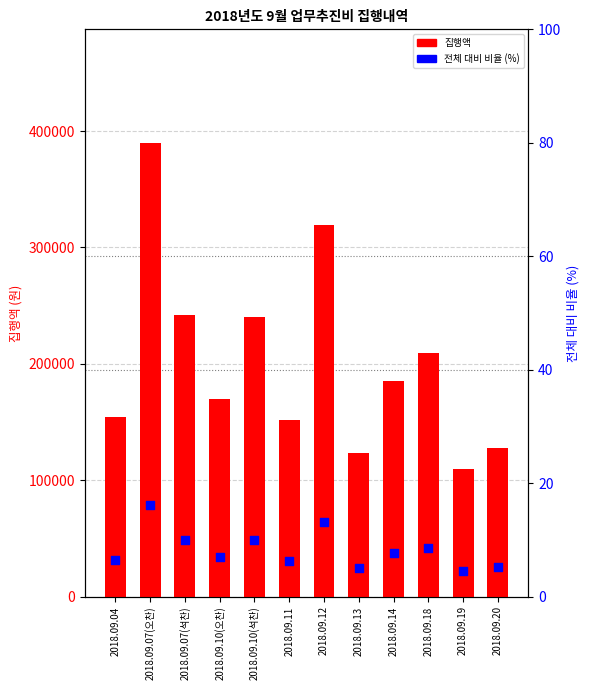

Which series has the largest total across all categories?

집행액